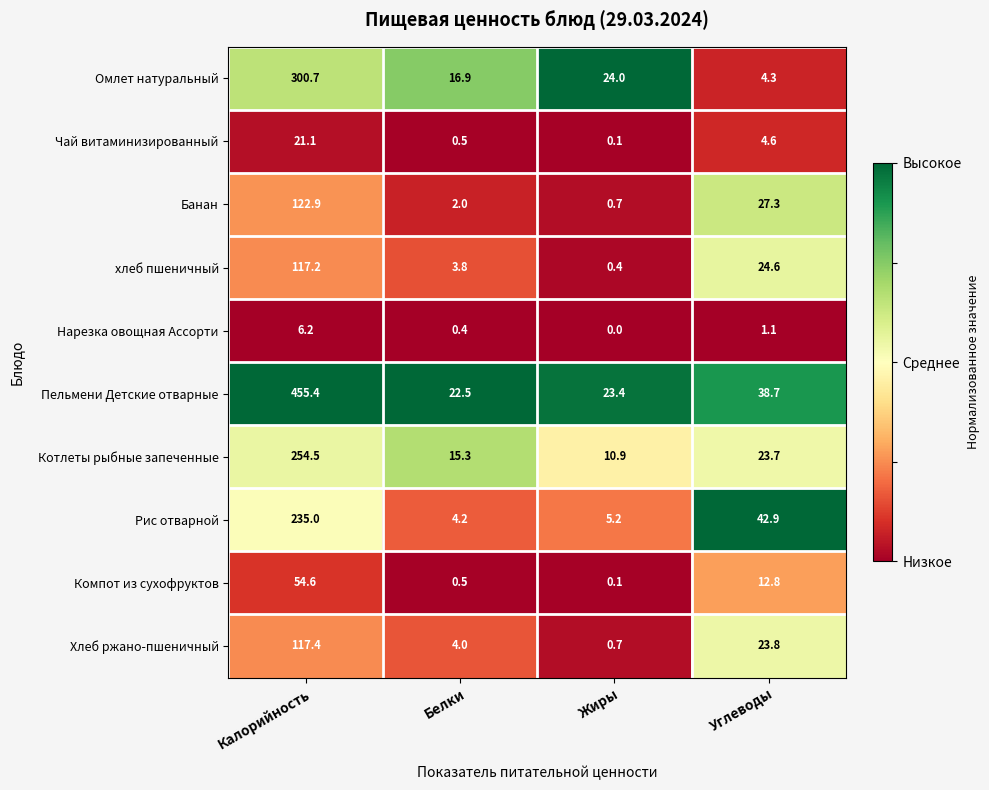

The Пельмени Детские отварные series shows 23.4 at Жиры. True or false?

True